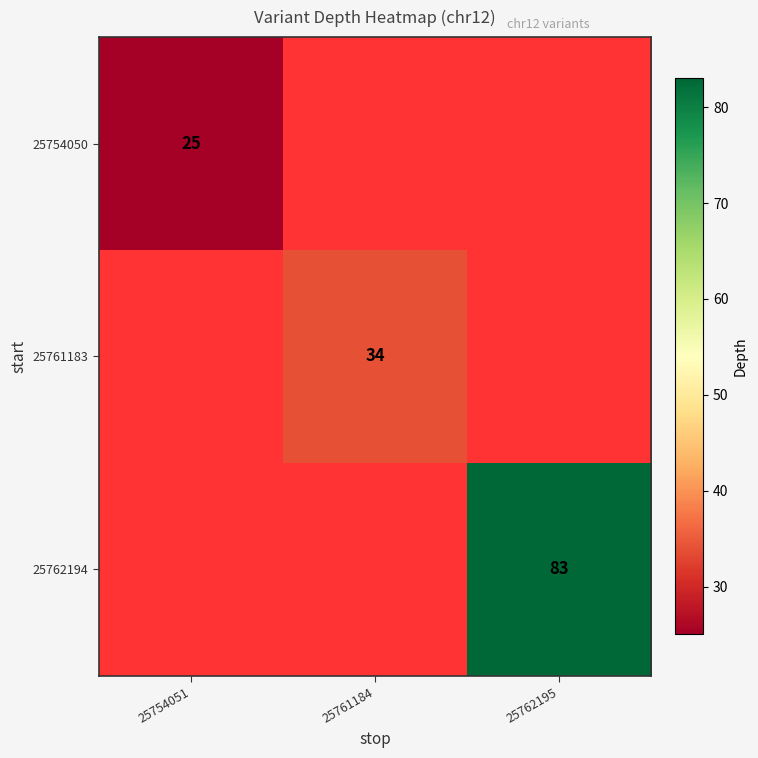

Is the value of 25762194 at 25762195 greater than the value of 25761183 at 25761184?

Yes